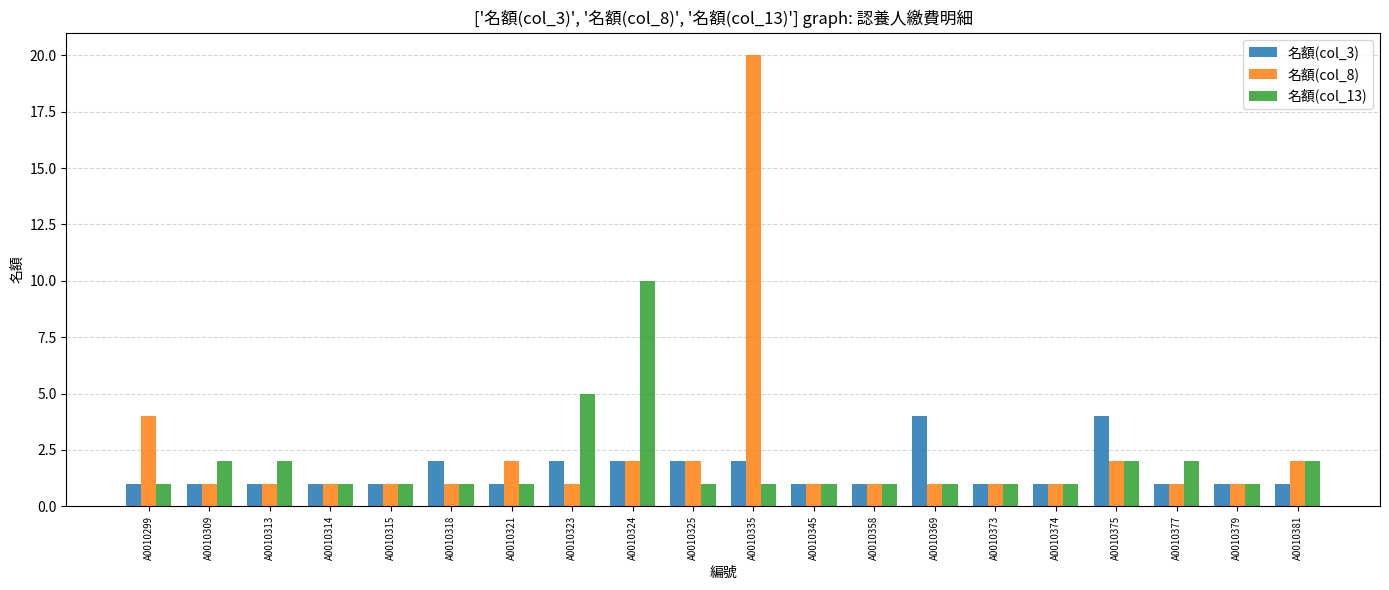

The 名額(col_13) series shows 2 at A0010315. True or false?

False